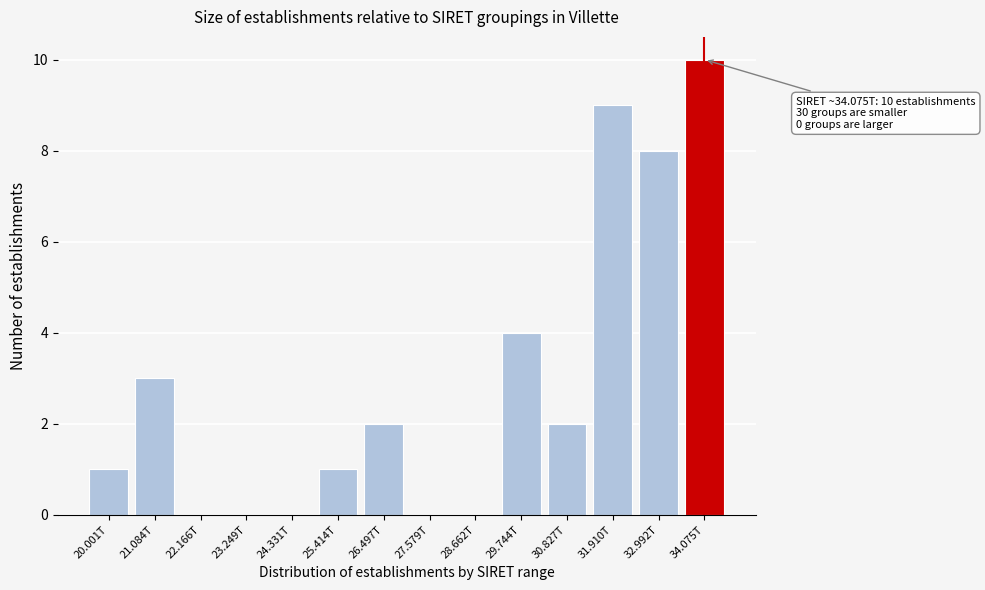

Reading left to right, transcribe all the data shown in this chart.

20.001T=1	21.084T=3	22.166T=0	23.249T=0	24.331T=0	25.414T=1	26.497T=2	27.579T=0	28.662T=0	29.744T=4	30.827T=2	31.910T=9	32.992T=8	34.075T=10